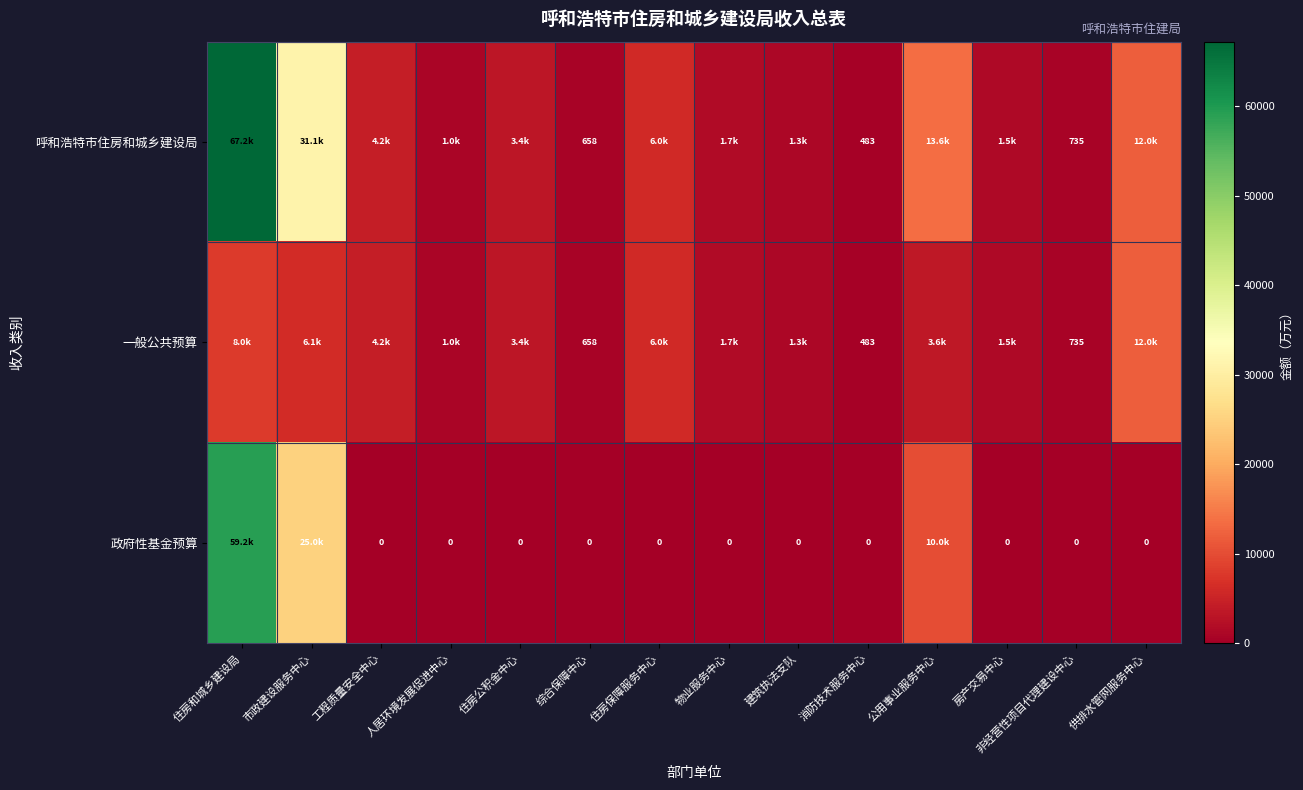

True or false: 一般公共预算 has a value of 229.3 at 消防技术服务中心.

False